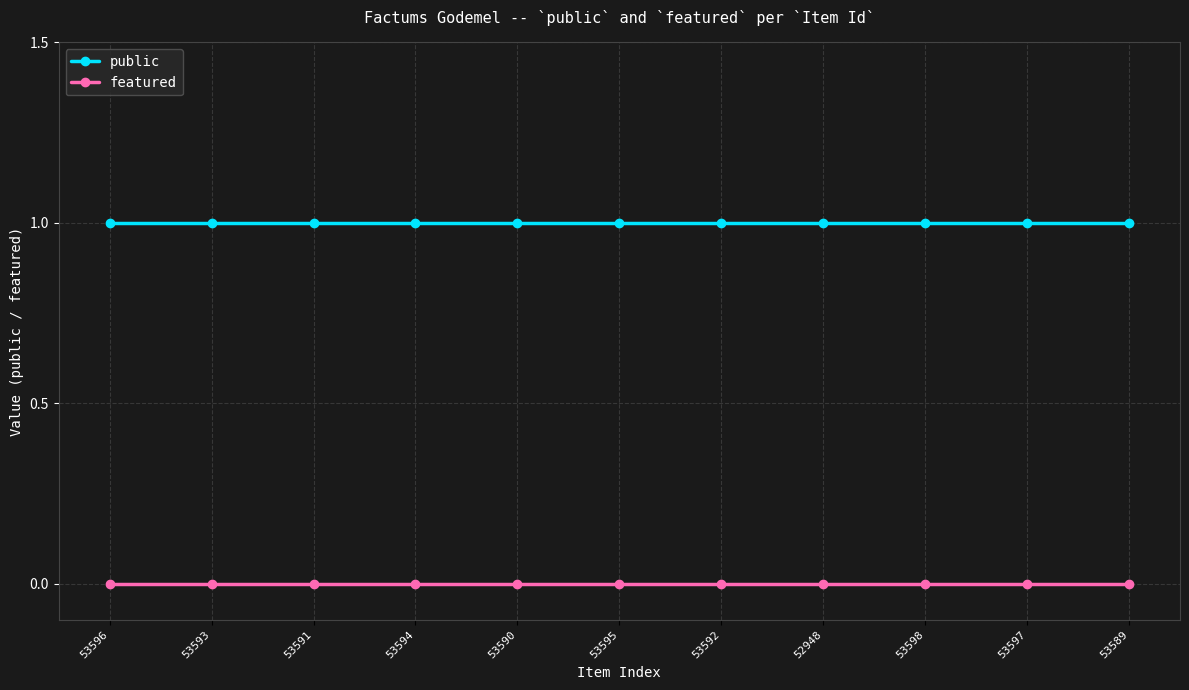

At how many categories does at least one series exceed 0?

11